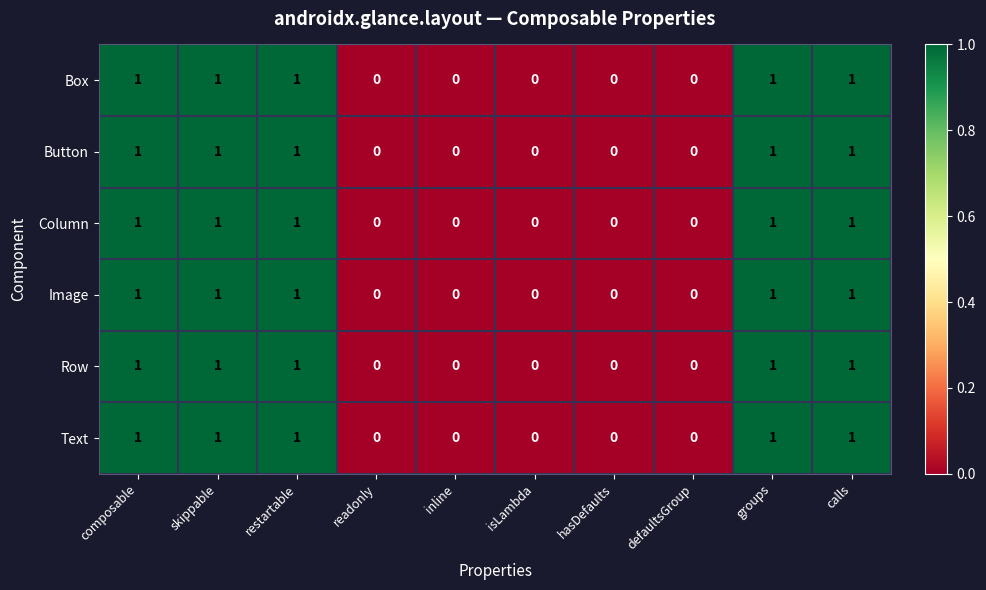

How many Text values are between 0 and 1?

10